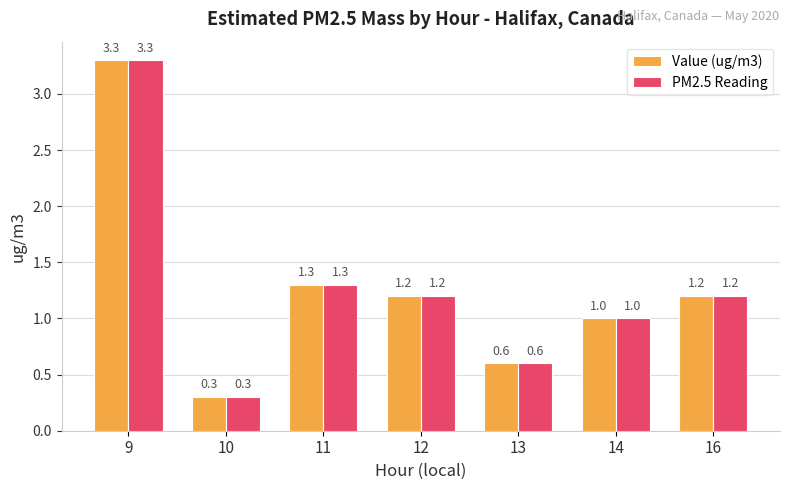

At which label does PM2.5 Reading first exceed 1?

9